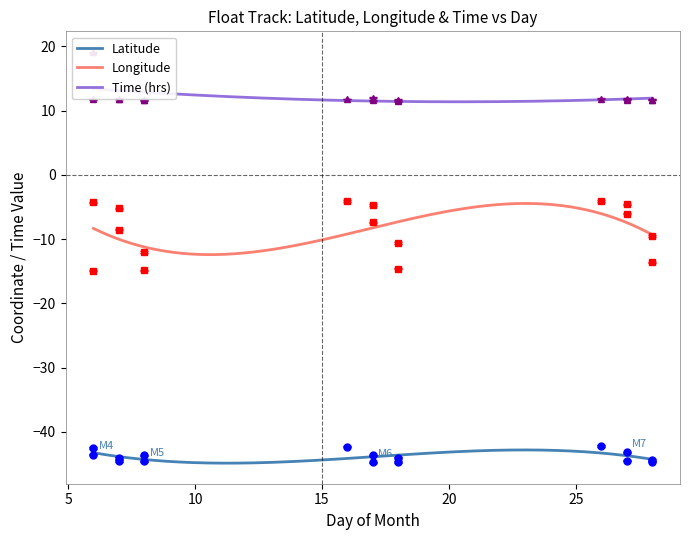

What is the average value of the Longitude series?

-8.4